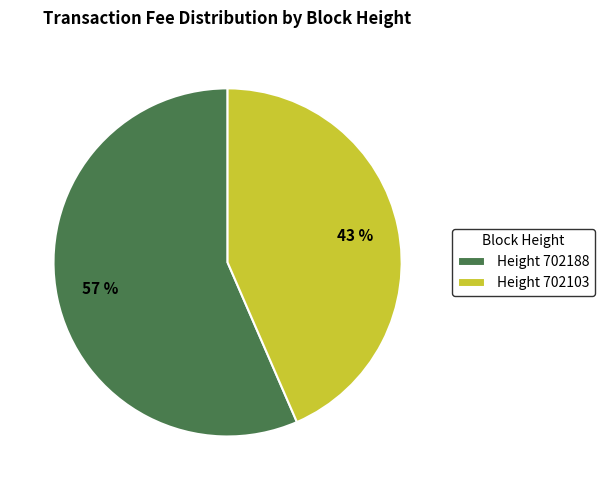

To the nearest percent, what percentage of the pie is Height 702188?

57%